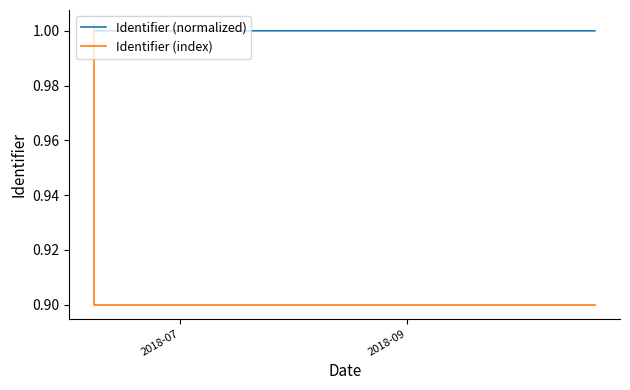

What are all the series names shown in the legend?

Identifier (normalized), Identifier (index)